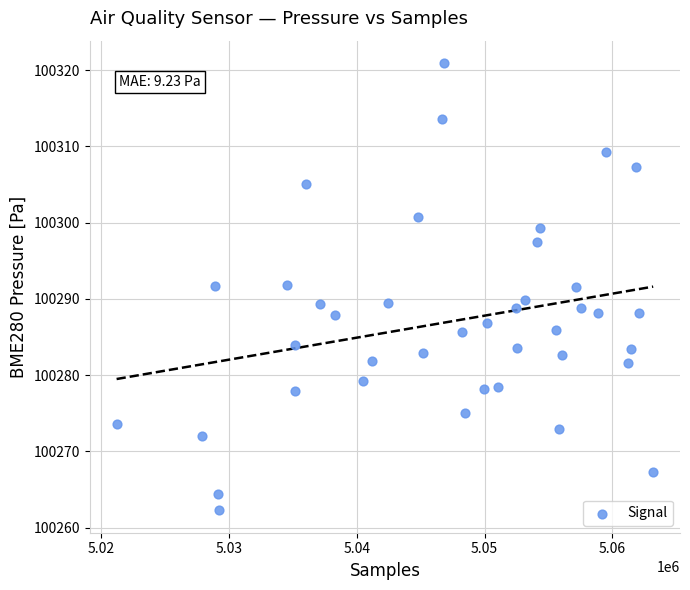

What is the range of Y values (max minus min)?

58.7